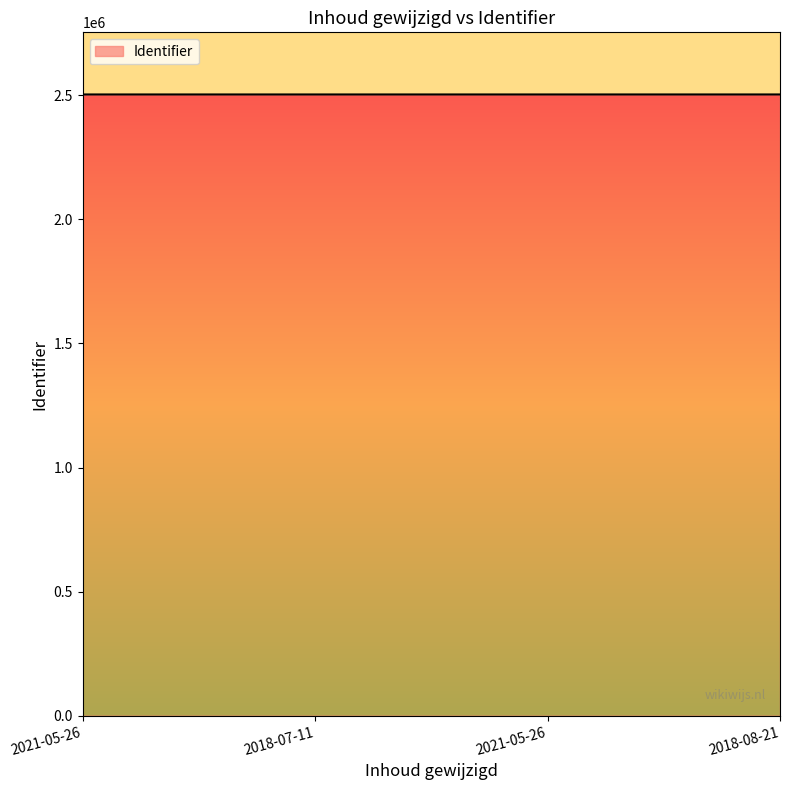

Count the number of data series in this chart.

1